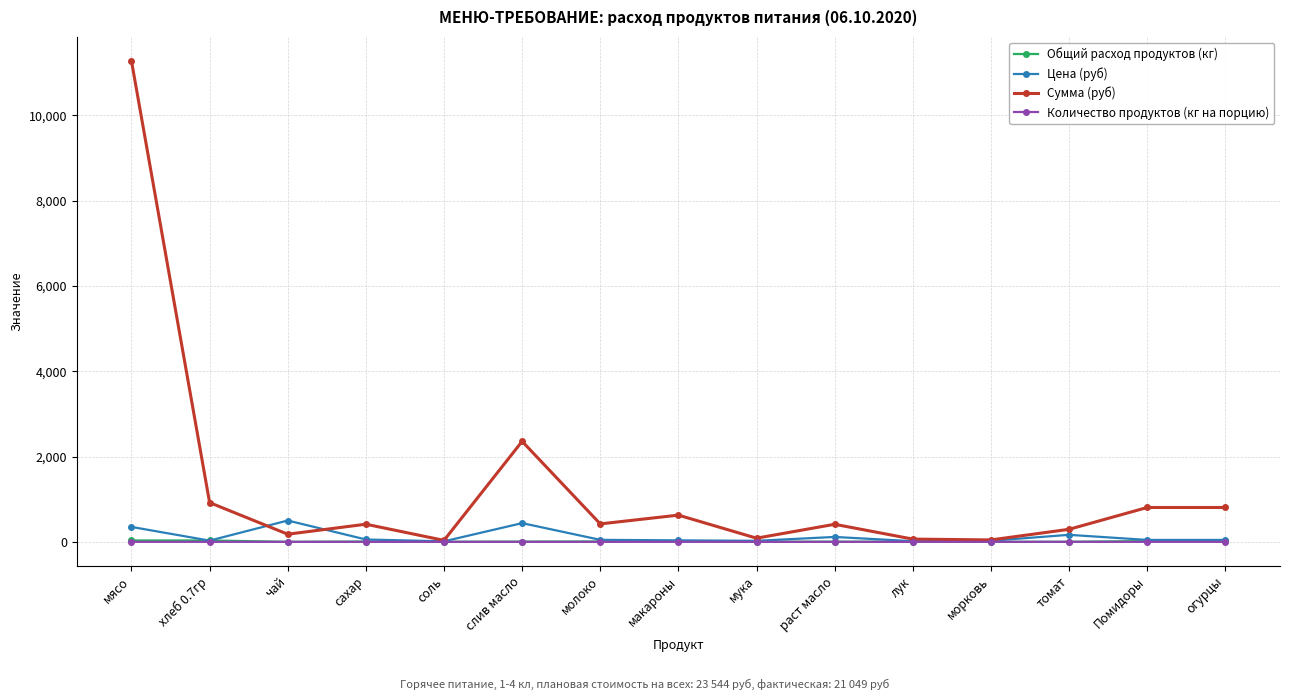

Which series has the largest range (max minus min)?

Сумма (руб)